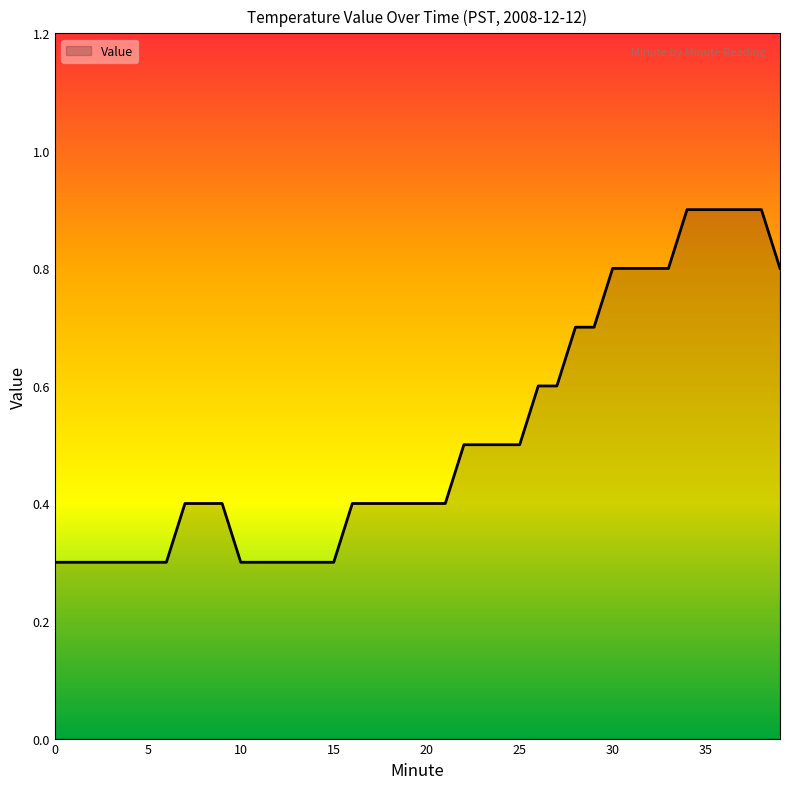

What is the greatest value displayed?

0.9